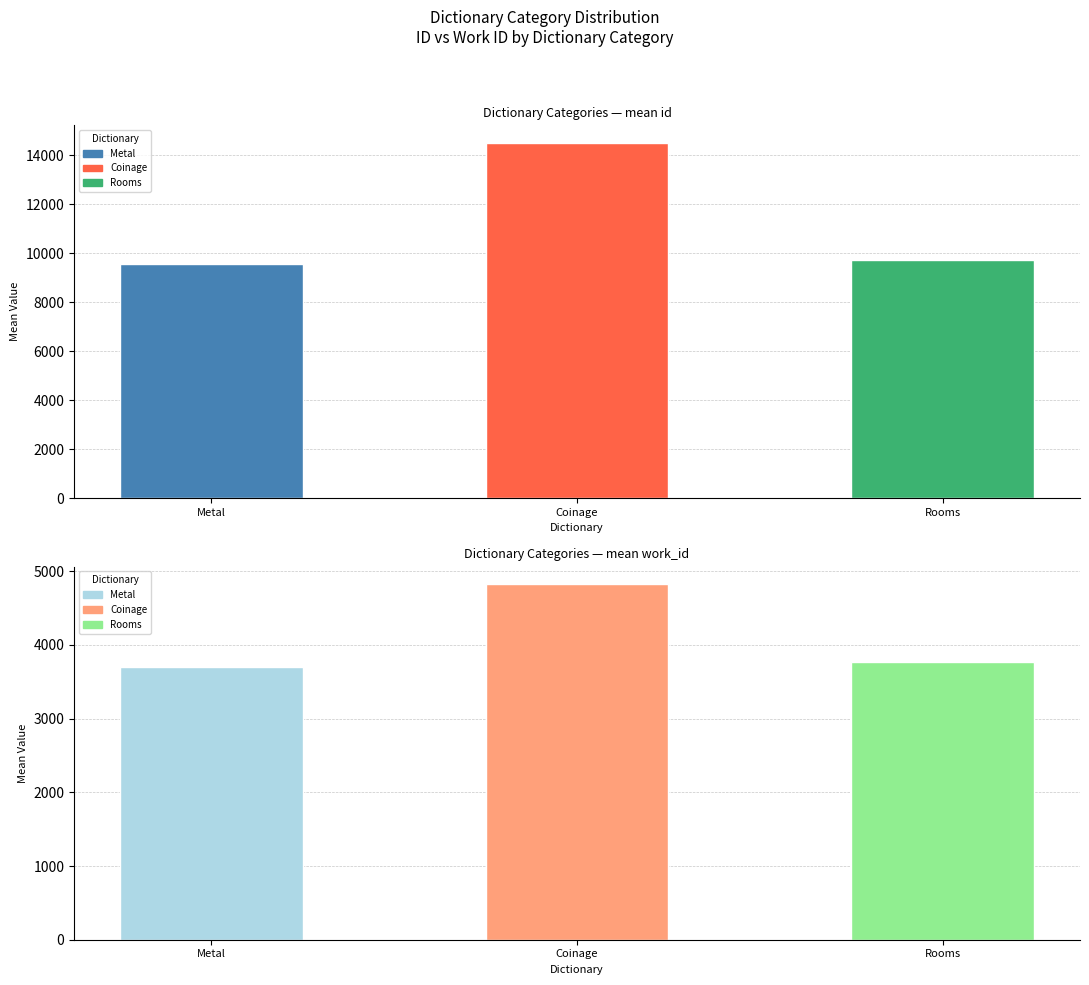

Which series has the widest spread of values?

id